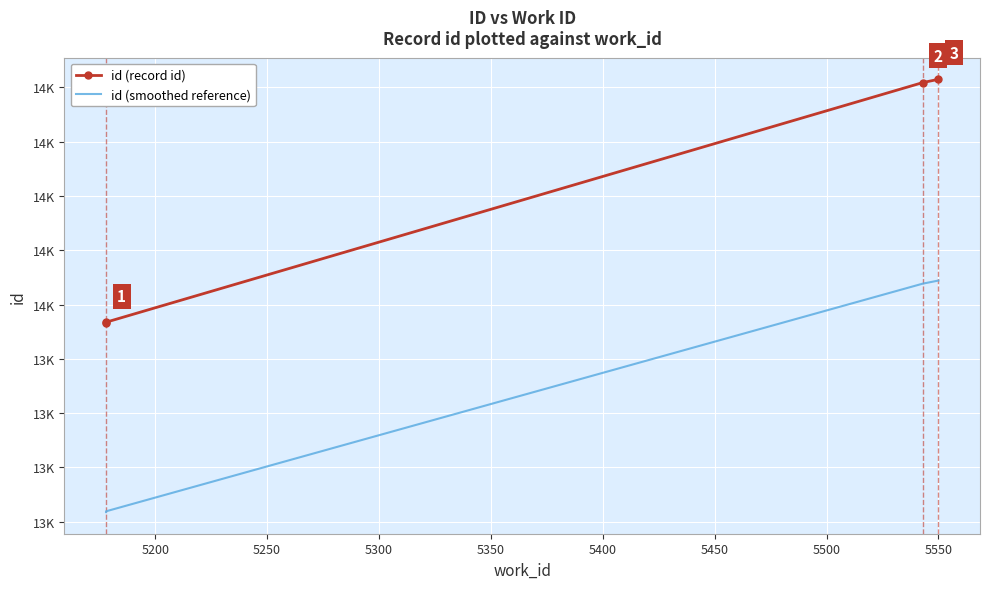

Which series changed the most between 5150 and 5250?

id (record id)